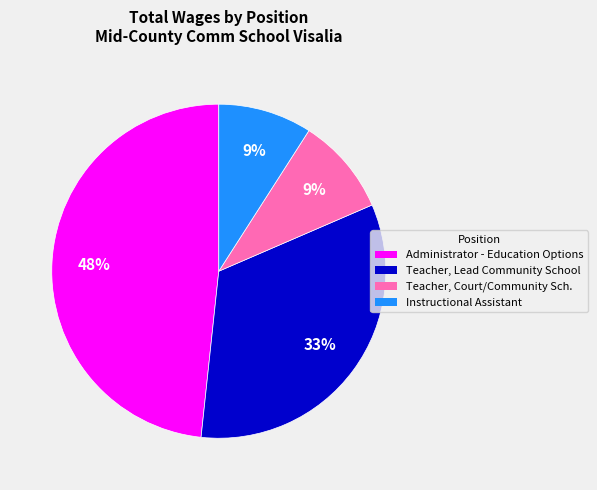

To the nearest percent, what is the difference between the largest and smallest slice percentages?

39%